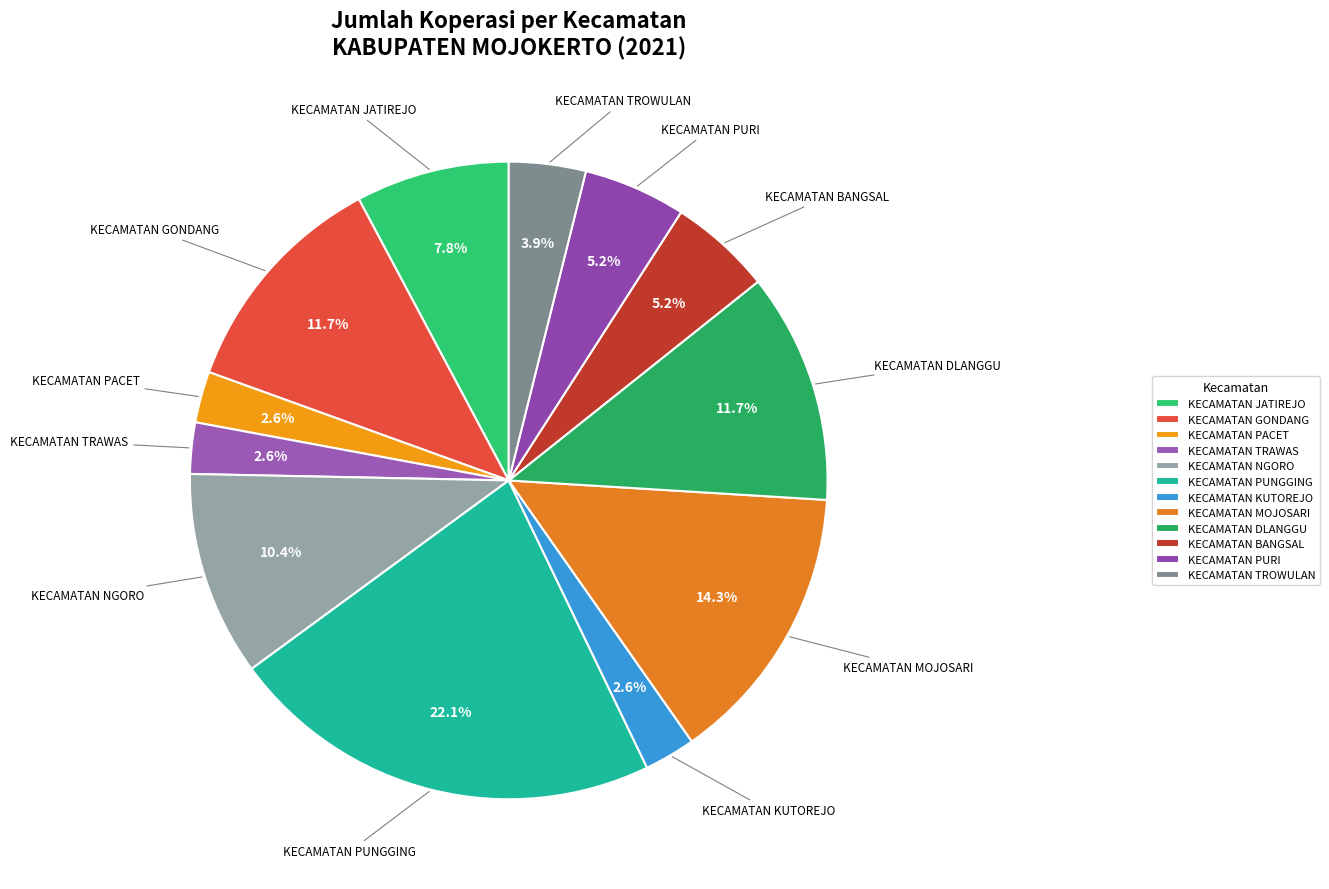

Which slice is the largest?

KECAMATAN PUNGGING